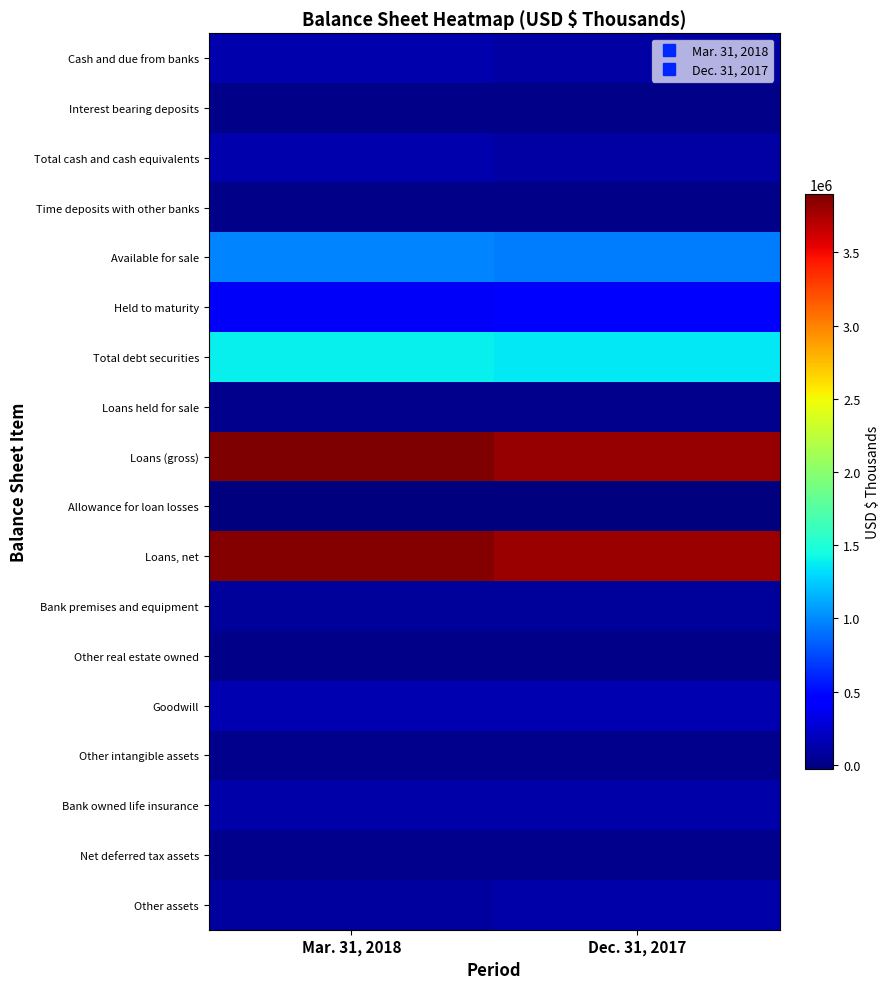

Which series has the largest range (max minus min)?

Loans (gross)